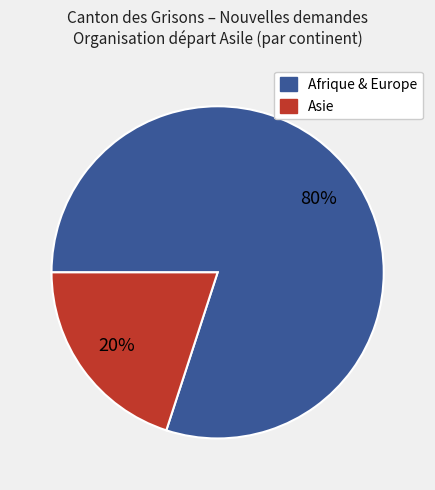

Count the number of slices in the pie.

2